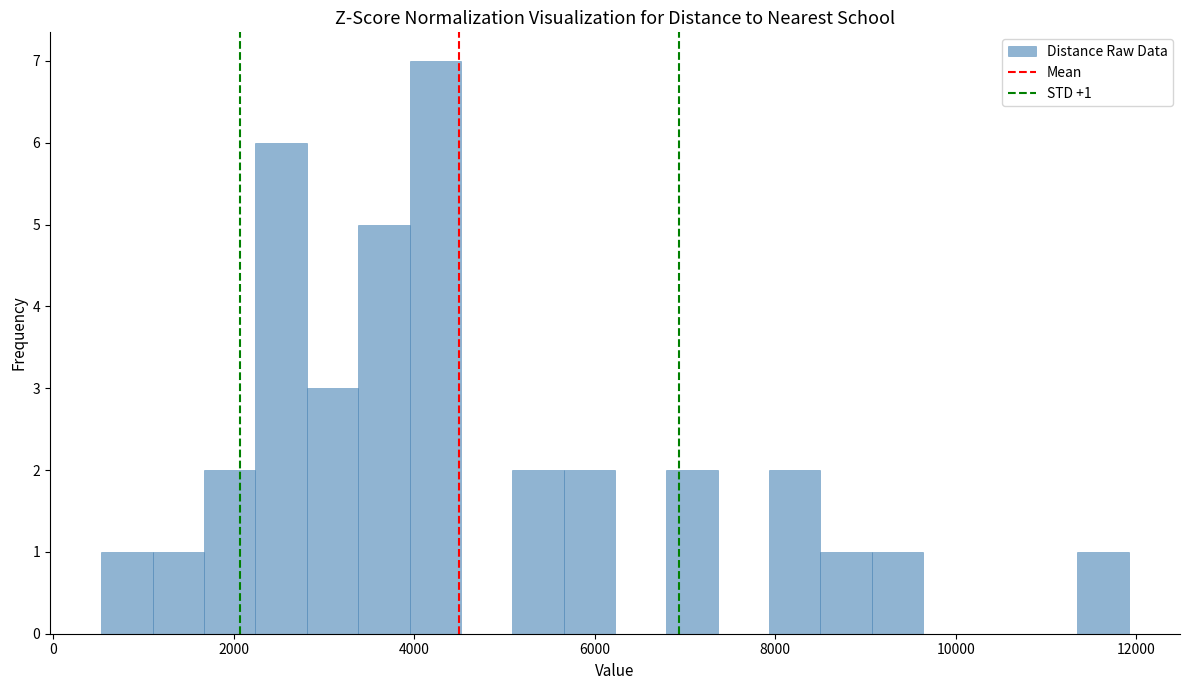

Around what value on the x-axis is the tallest bar? Give the approximate position of its centre, as read against the axis.

4200